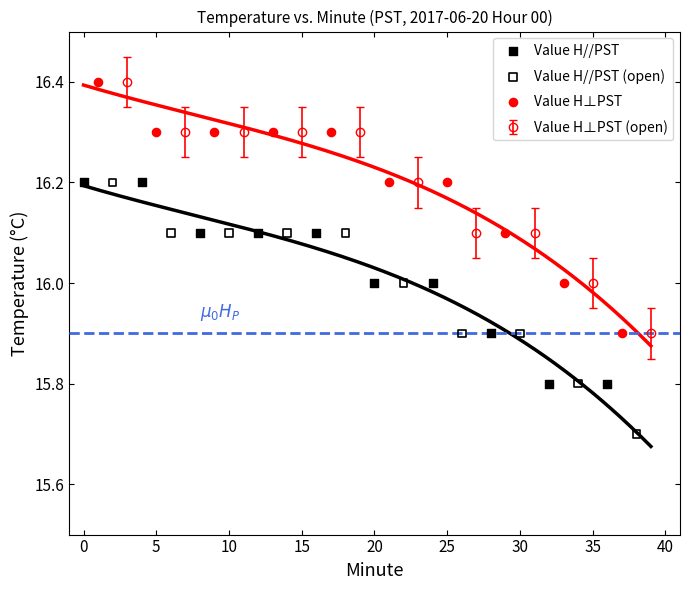

Which series has the largest Y range (max minus min)?

Value H//PST (open)